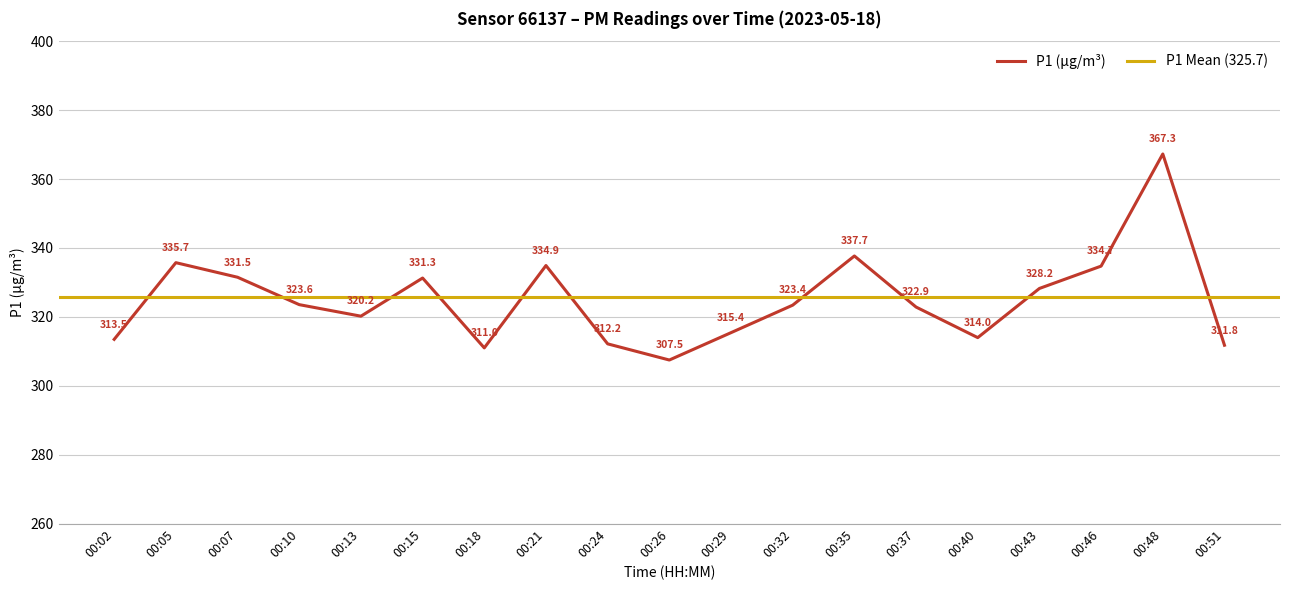

Is it true that the value at 00:48 is 367.3?

True